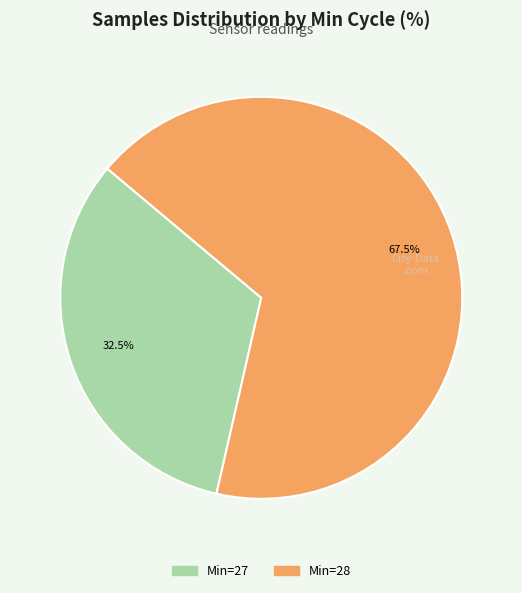

Is there any slice that represents more than half of the pie?

Yes